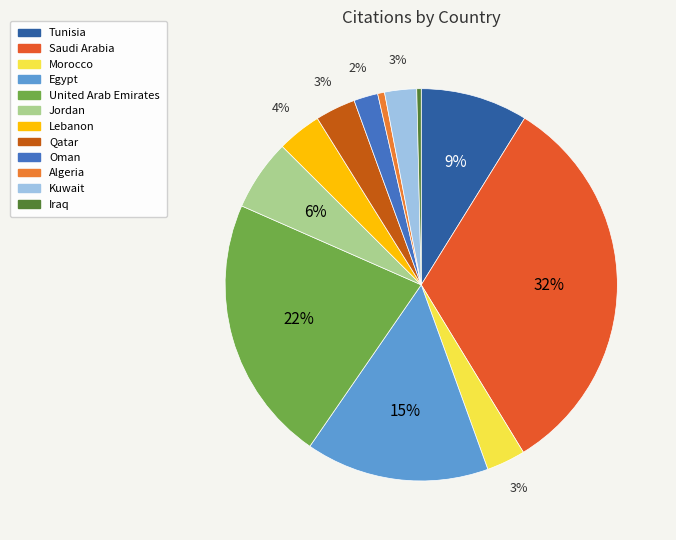

How many segments does this pie chart have?

12